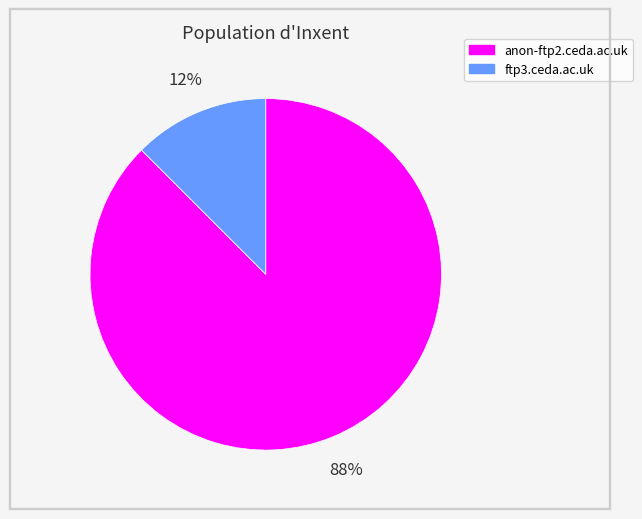

Do ftp3.ceda.ac.uk and anon-ftp2.ceda.ac.uk together represent more than half of the pie?

Yes